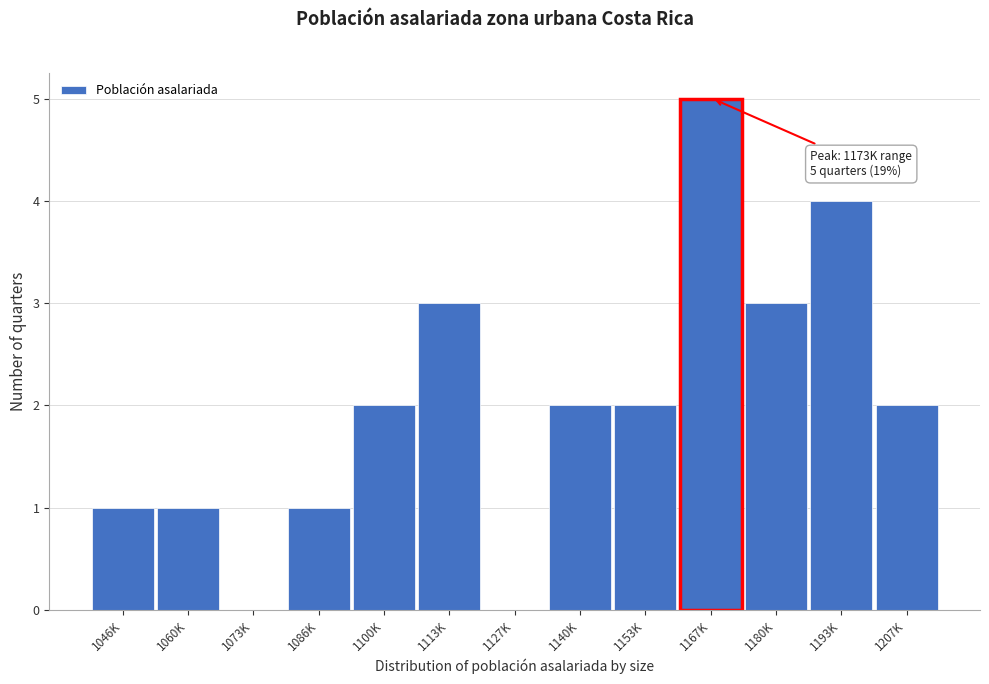

Reading left to right, what are all the values shown in this chart?

1046K=1	1060K=1	1073K=0	1086K=1	1100K=2	1113K=3	1127K=0	1140K=2	1153K=2	1167K=5	1180K=3	1193K=4	1207K=2